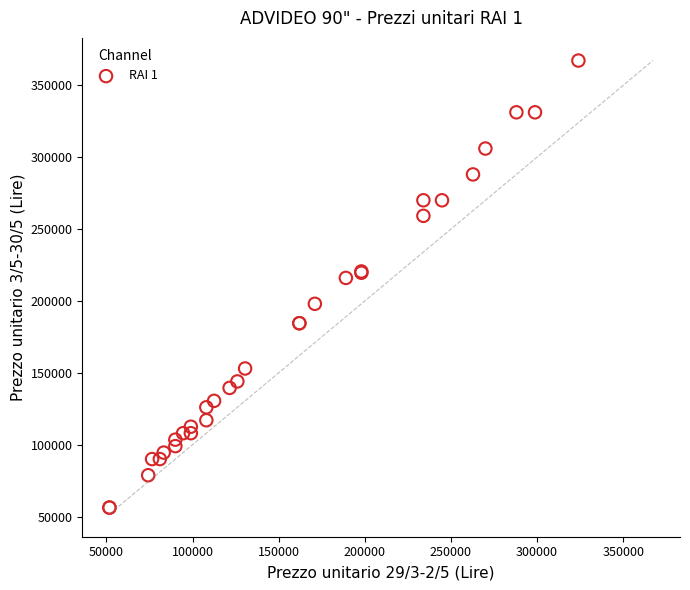

What Y value in the scatter plot is closest to 211725?

216000